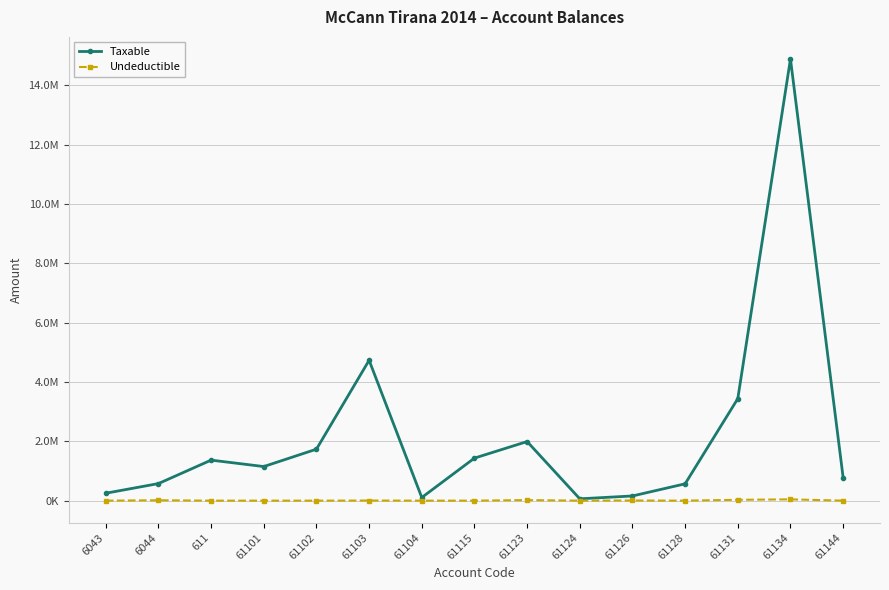

Which series has the largest total across all categories?

Taxable